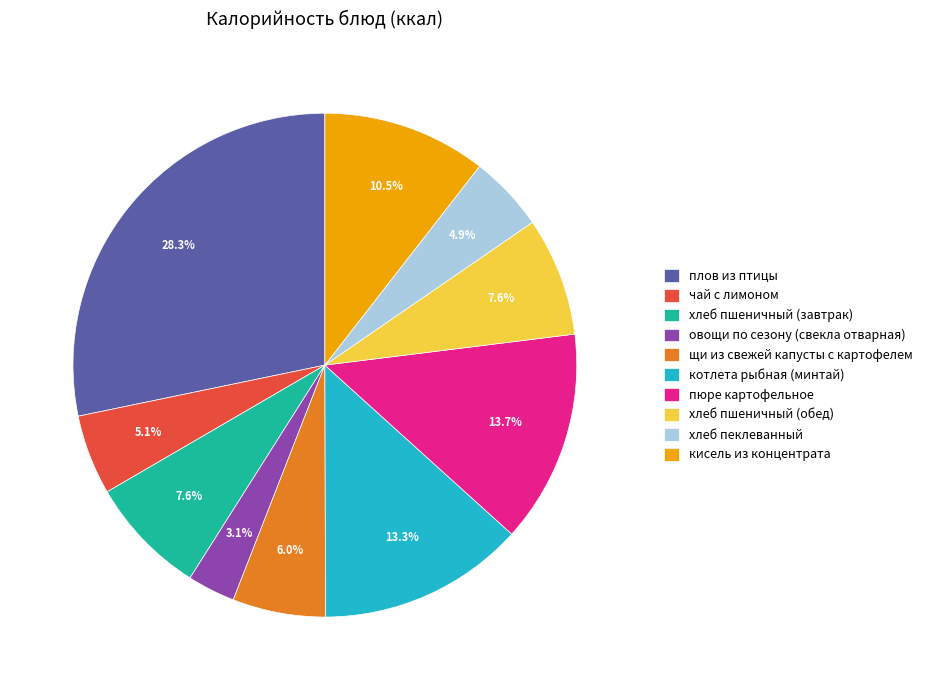

How many slices are in this pie chart?

10